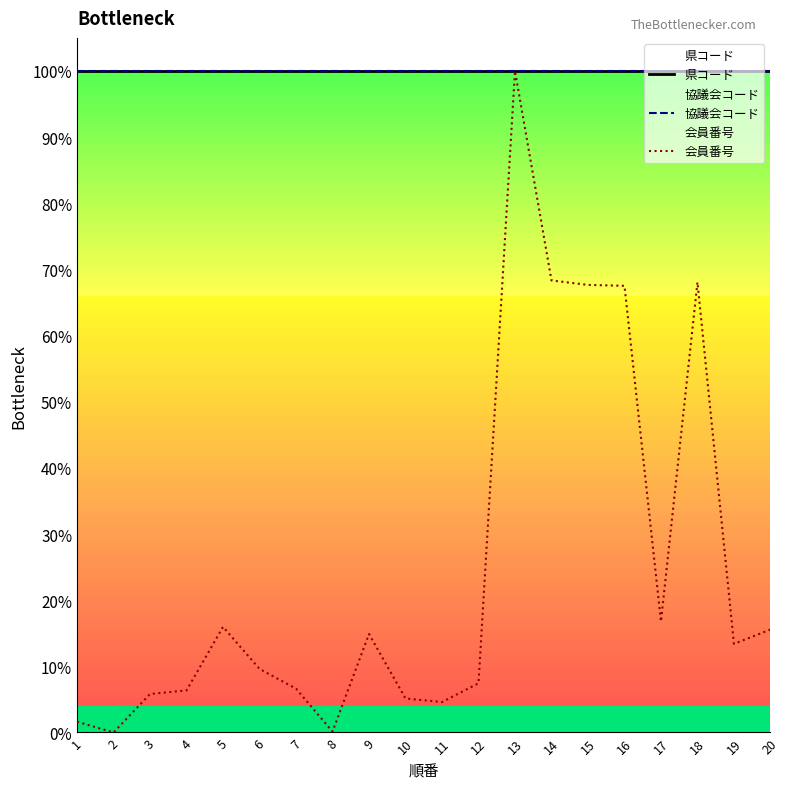

Where is 協議会コード nearest to the value 1?

1